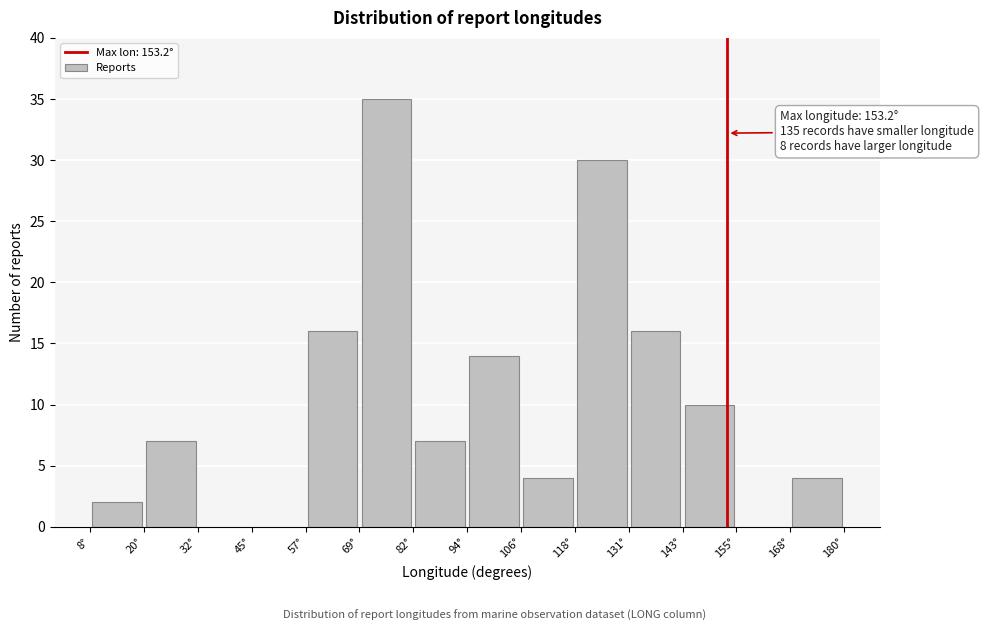

Over which range of the x-axis is the bar tallest?

70 to 82